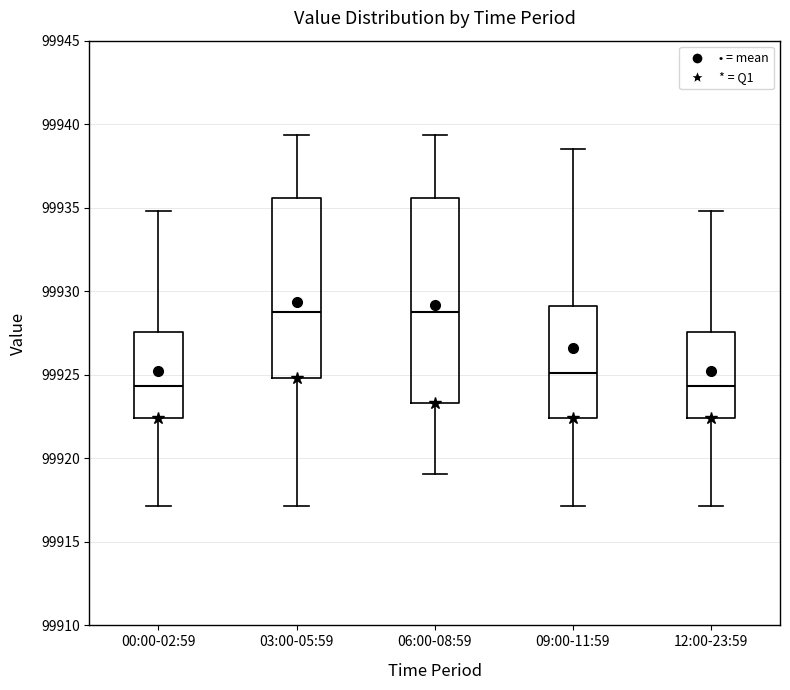

Reading left to right, read every box against the y-axis: the position of its median line, the range the box covers, and the ends of its whiskers. The values are not printed on the chart, so give them approximately, as read against the axis.

00:00-02:59: median 99924.5, box 99922.5 to 99927.5, whiskers 99917.0 to 99935.0
03:00-05:59: median 99929.0, box 99925.0 to 99935.5, whiskers 99917.0 to 99939.5
06:00-08:59: median 99929.0, box 99923.5 to 99935.5, whiskers 99919.0 to 99939.5
09:00-11:59: median 99925.0, box 99922.5 to 99929.0, whiskers 99917.0 to 99938.5
12:00-23:59: median 99924.5, box 99922.5 to 99927.5, whiskers 99917.0 to 99935.0